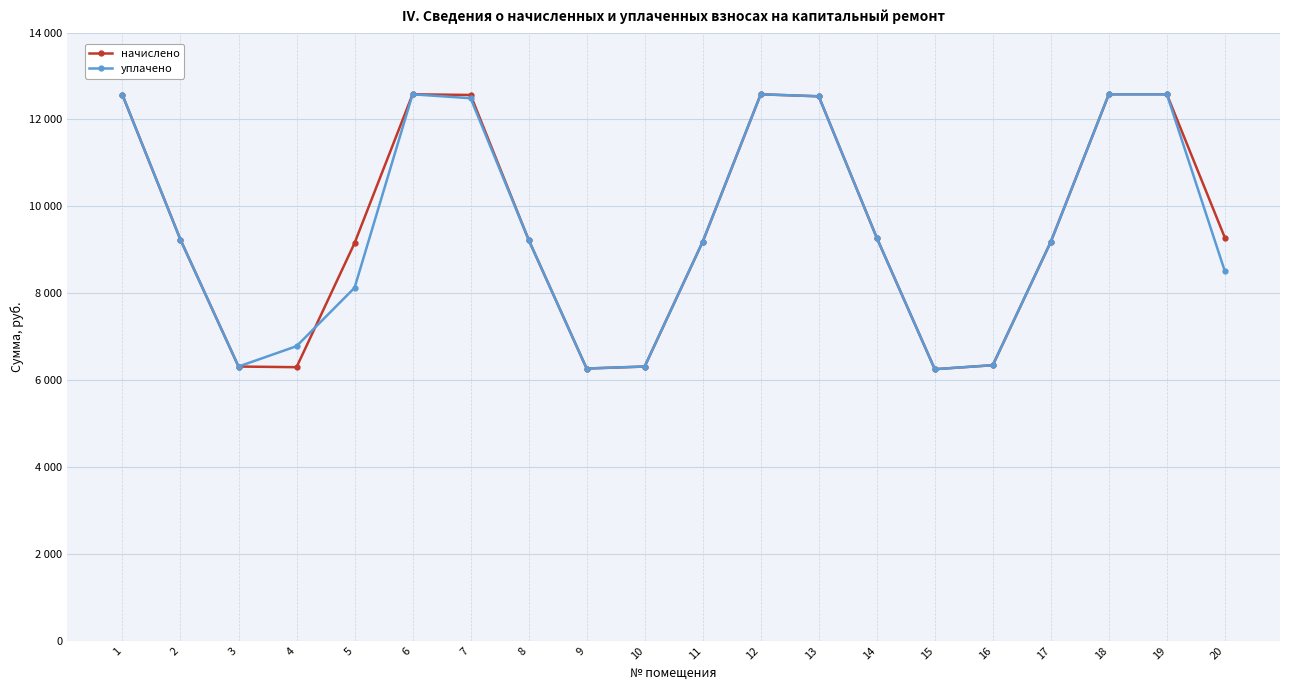

Is this an area chart (filled region under the line)?

No